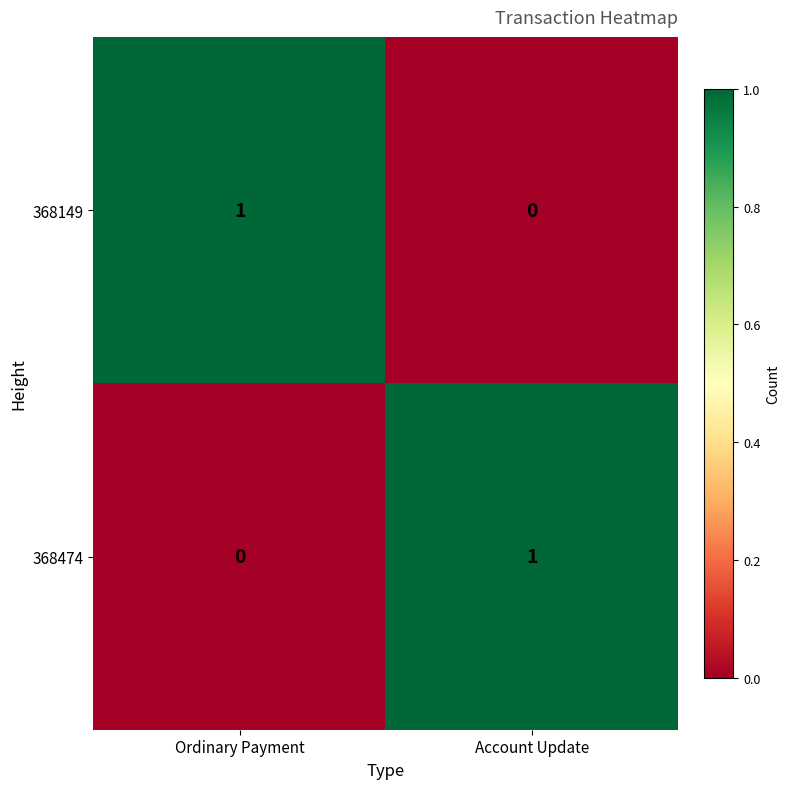

At Ordinary Payment, list the series in order from largest to smallest.

368149, 368474